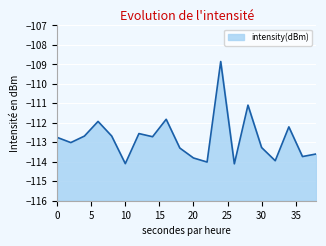

The chart shows a value of -45.3 at 34. True or false?

False